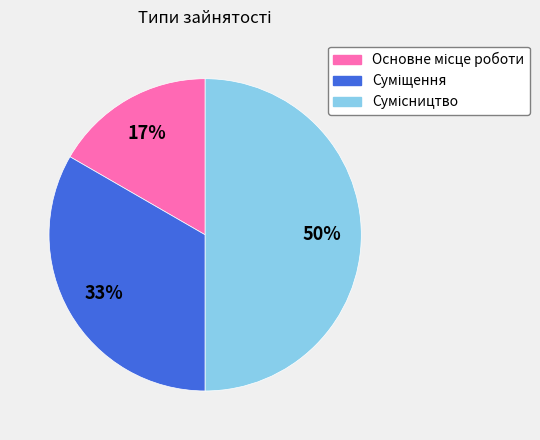

Approximately how many times larger is the value at Основне місце роботи compared to Сумісництво?

0.3